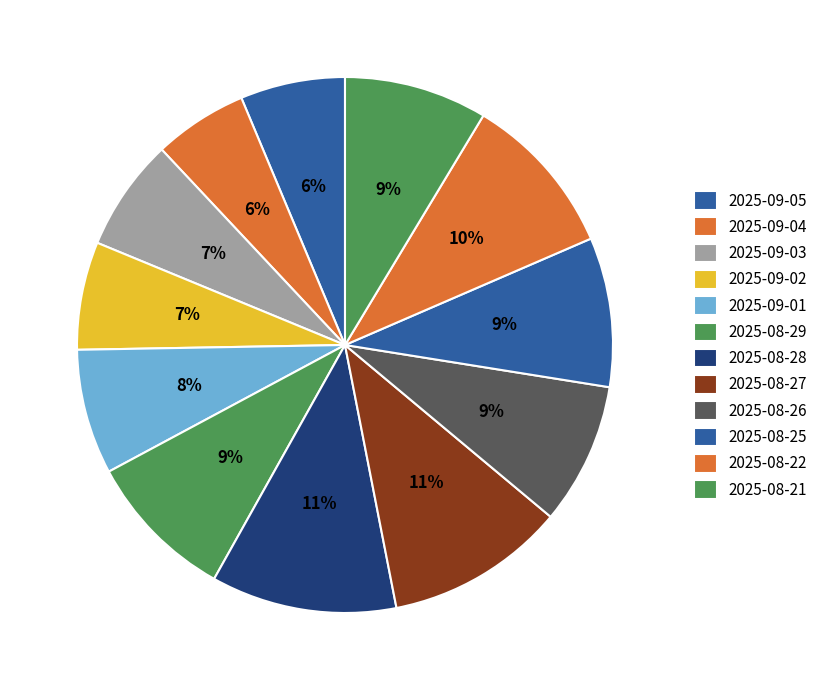

Which slice is the smallest?

2025-09-04